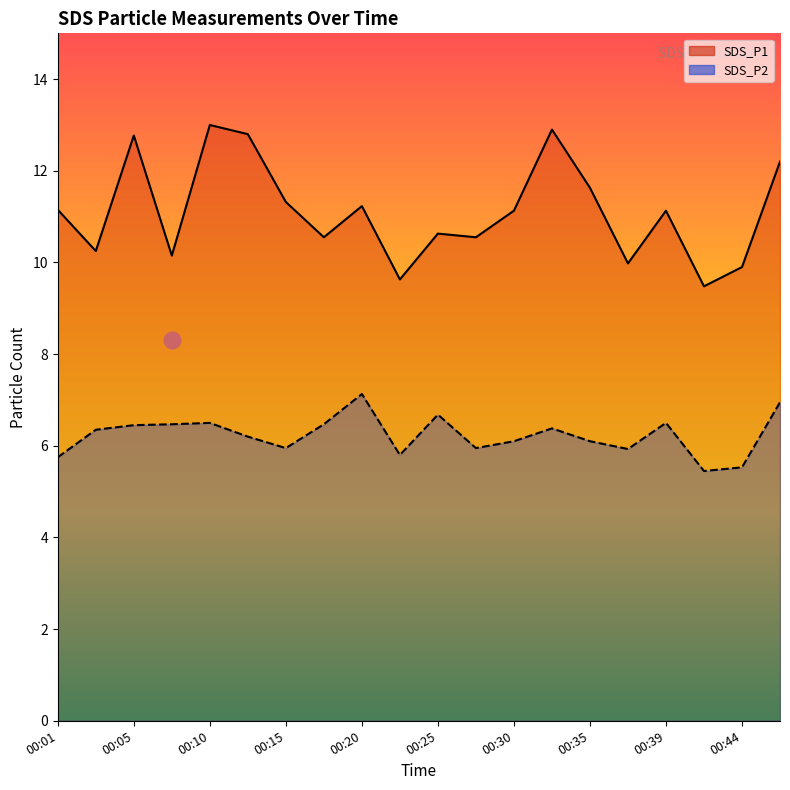

How many lines are shown in the chart?

2